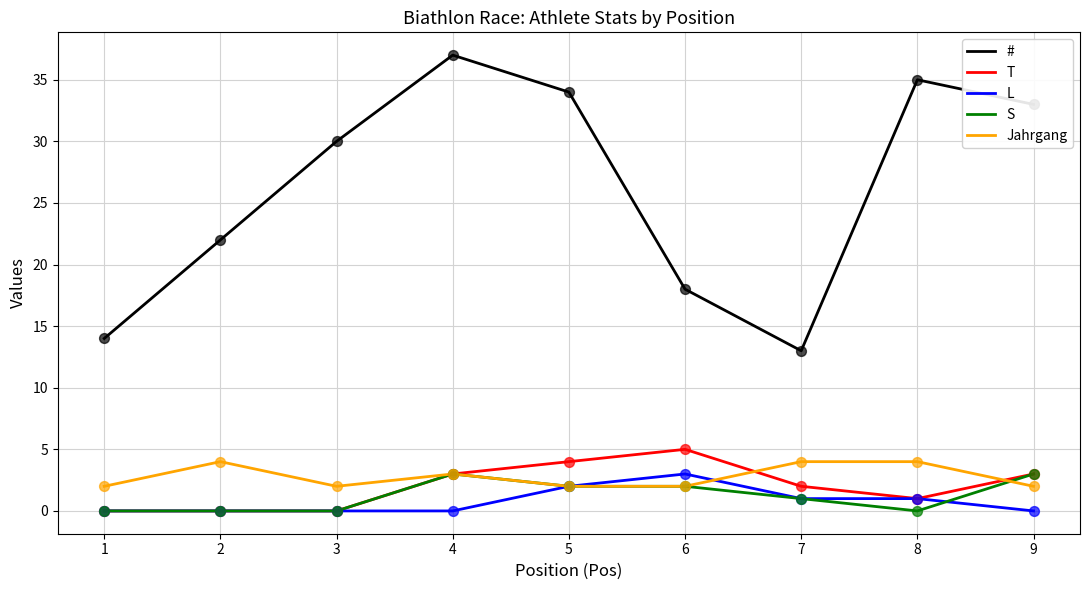

What is the difference between the highest and lowest values at 9?

33